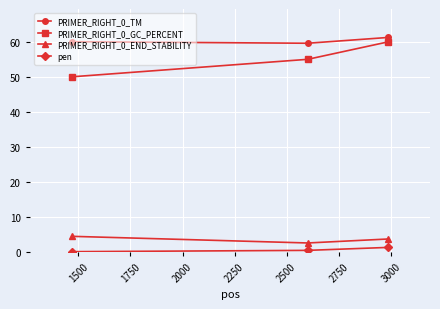

What is the sum of all PRIMER_RIGHT_0_TM values?

180.9